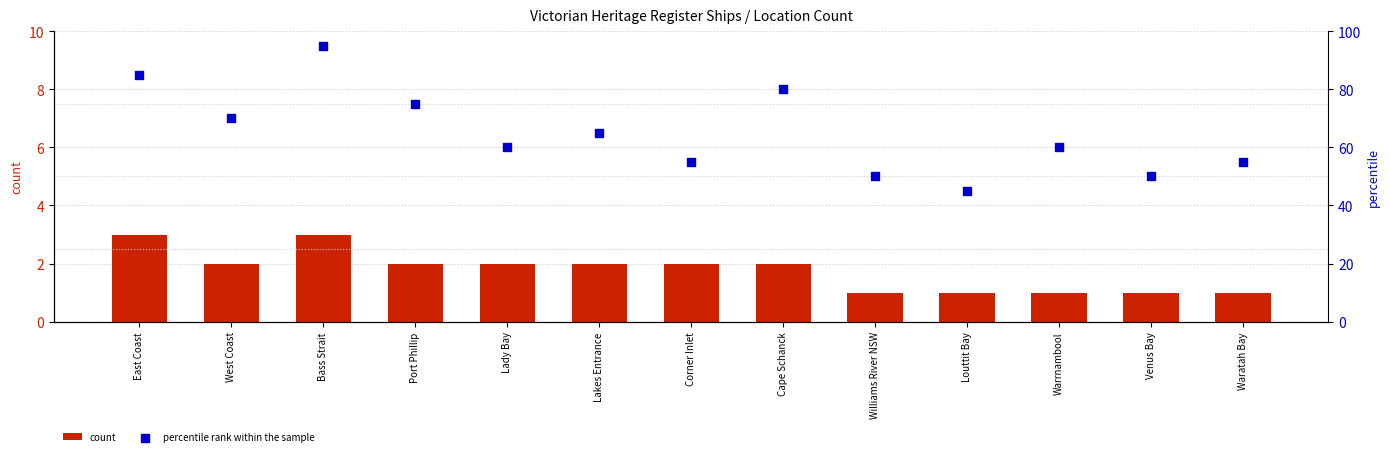

Which series has the largest total across all categories?

percentile rank within the sample